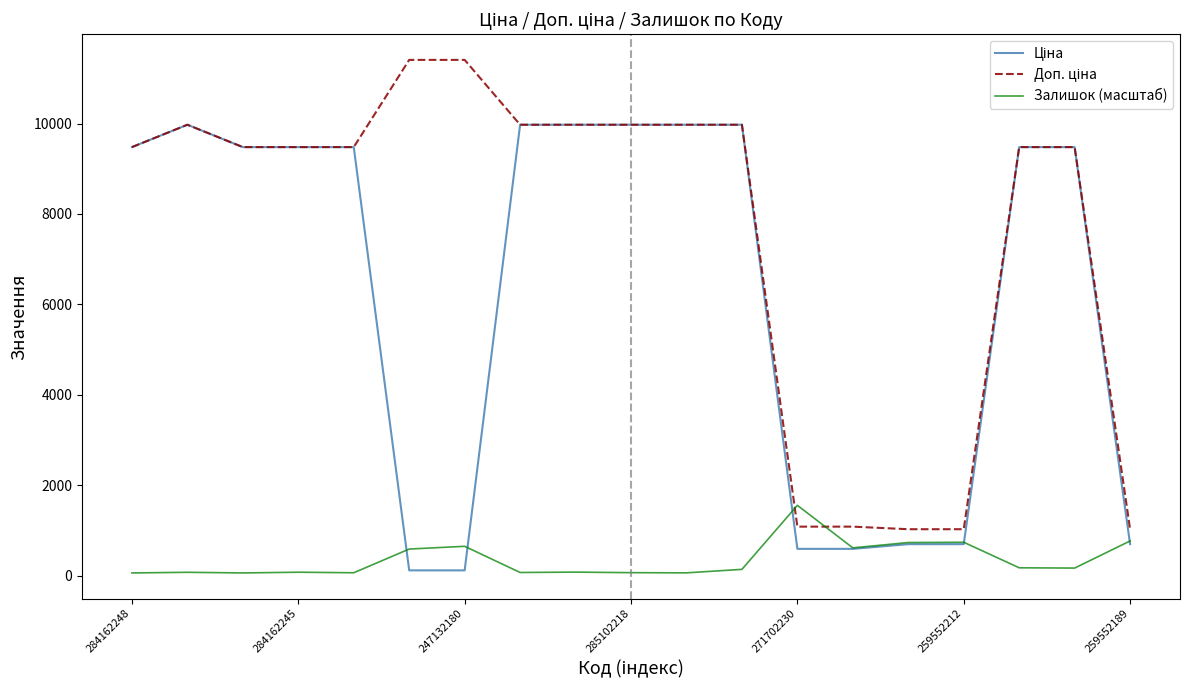

True or false: Доп. ціна and Залишок (масштаб) intersect in this chart.

True